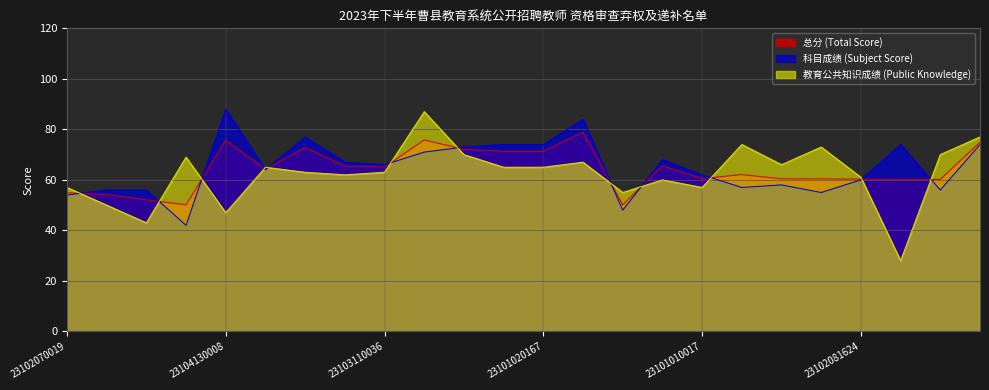

What is the minimum value shown in the chart?

28.0